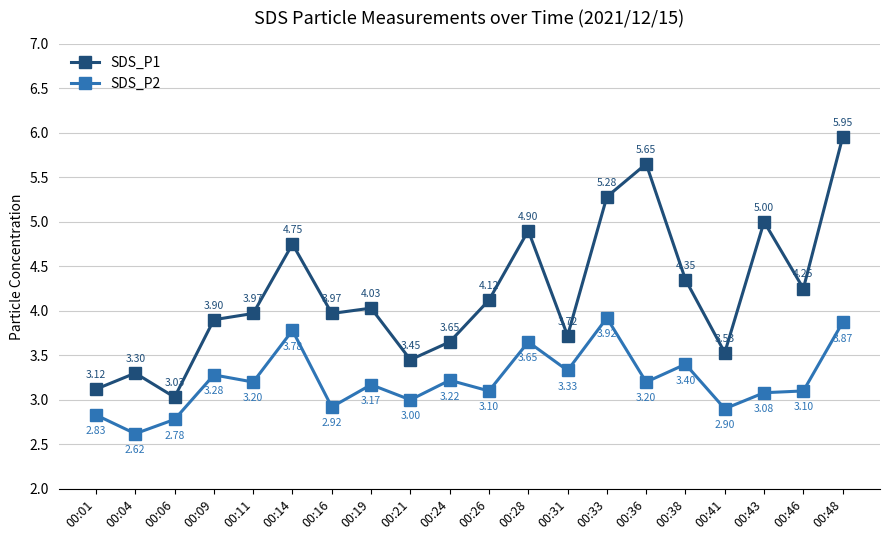

Between 00:11 and 00:21, which series saw the biggest shift?

SDS_P1